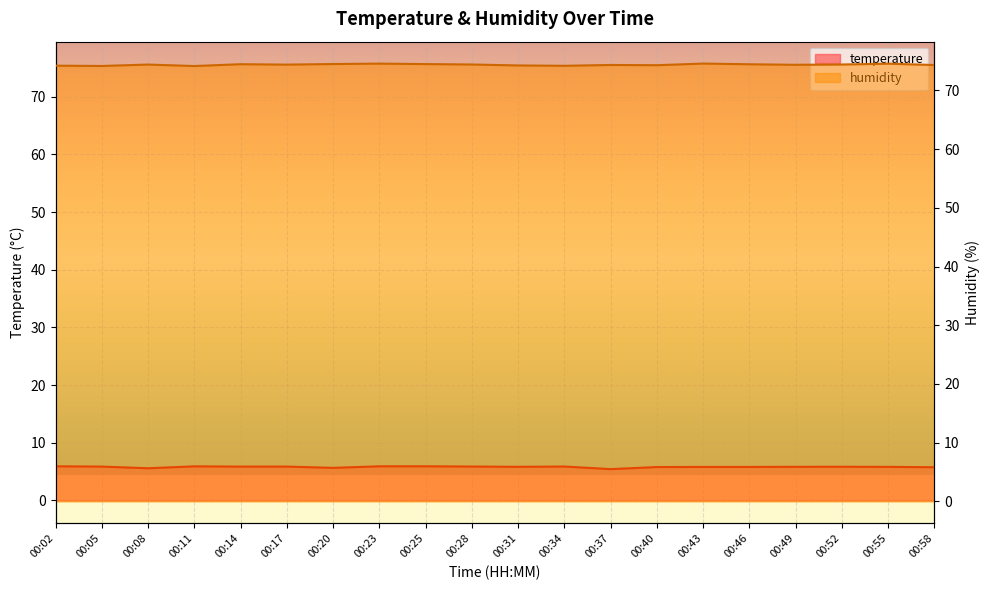

What are all the series names shown in the legend?

temperature, humidity